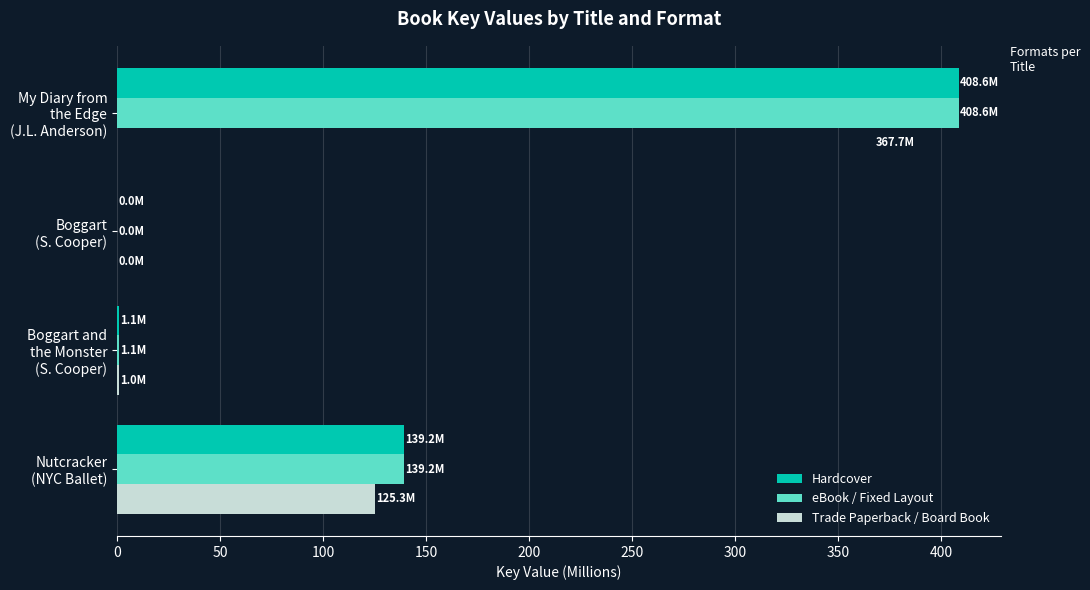

What is the greatest value displayed?

408.6